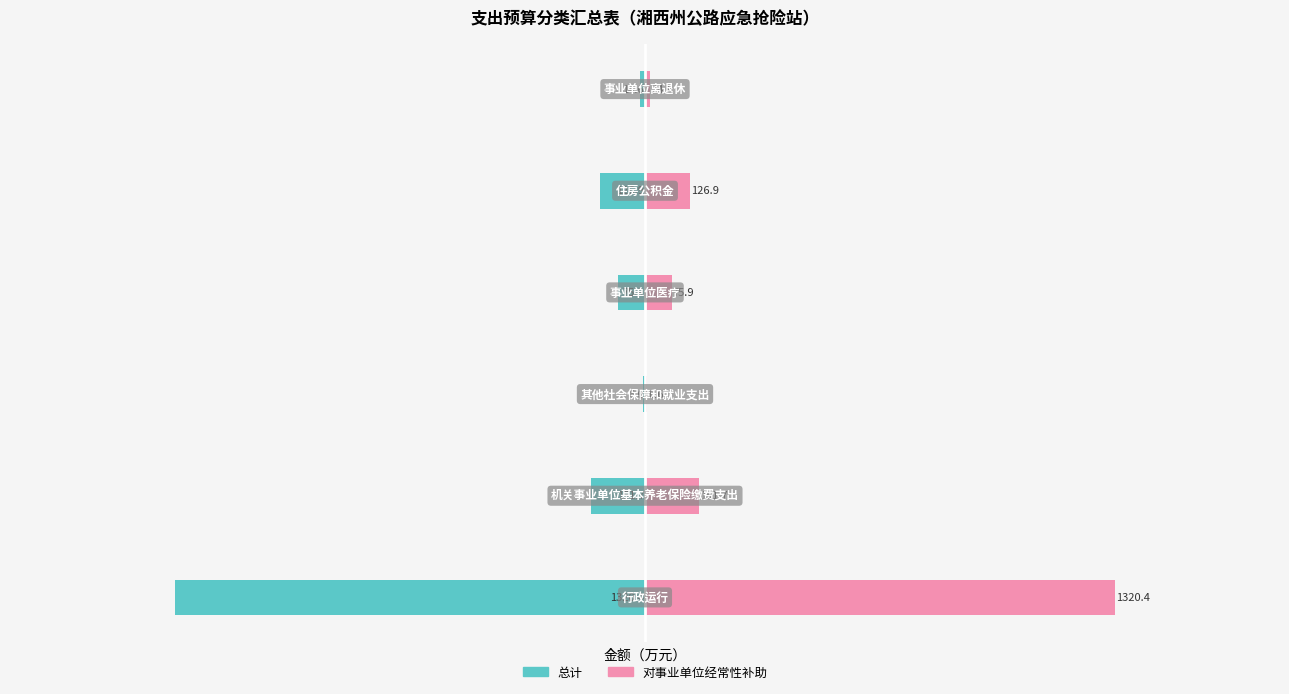

What is the value of the 总计 bar at the 5th from the left?

-126.9